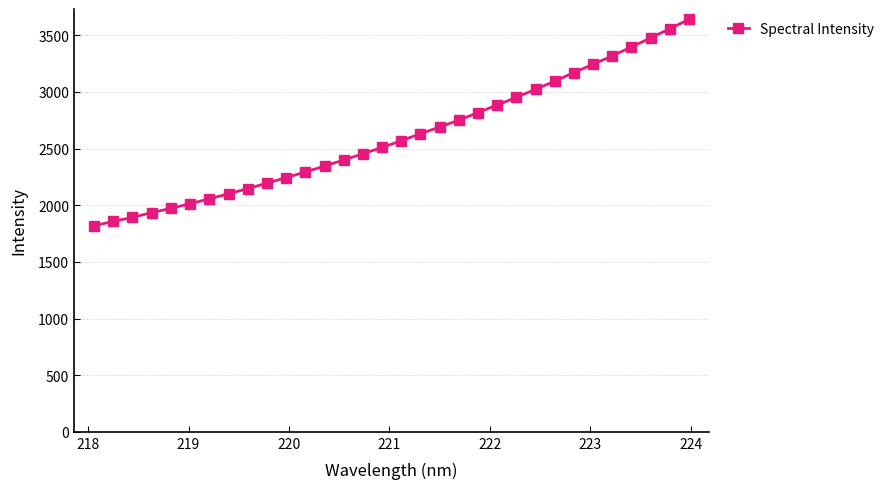

What is the value of the 7th point from the left?

2056.3